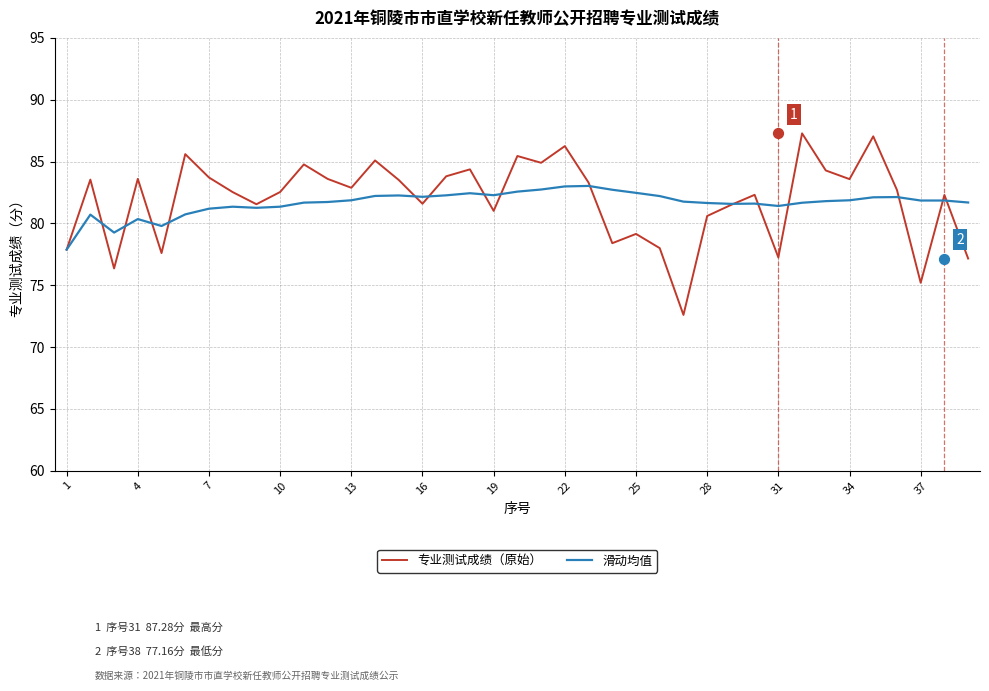

At how many categories does at least one series exceed 73?

39